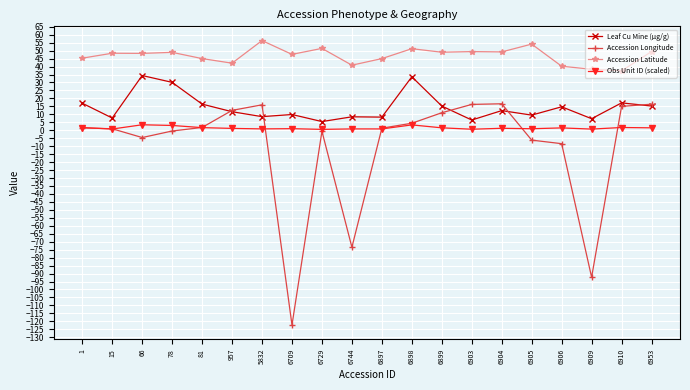

True or false: Obs Unit ID (scaled) has more than 0 points higher than both neighbors.

True